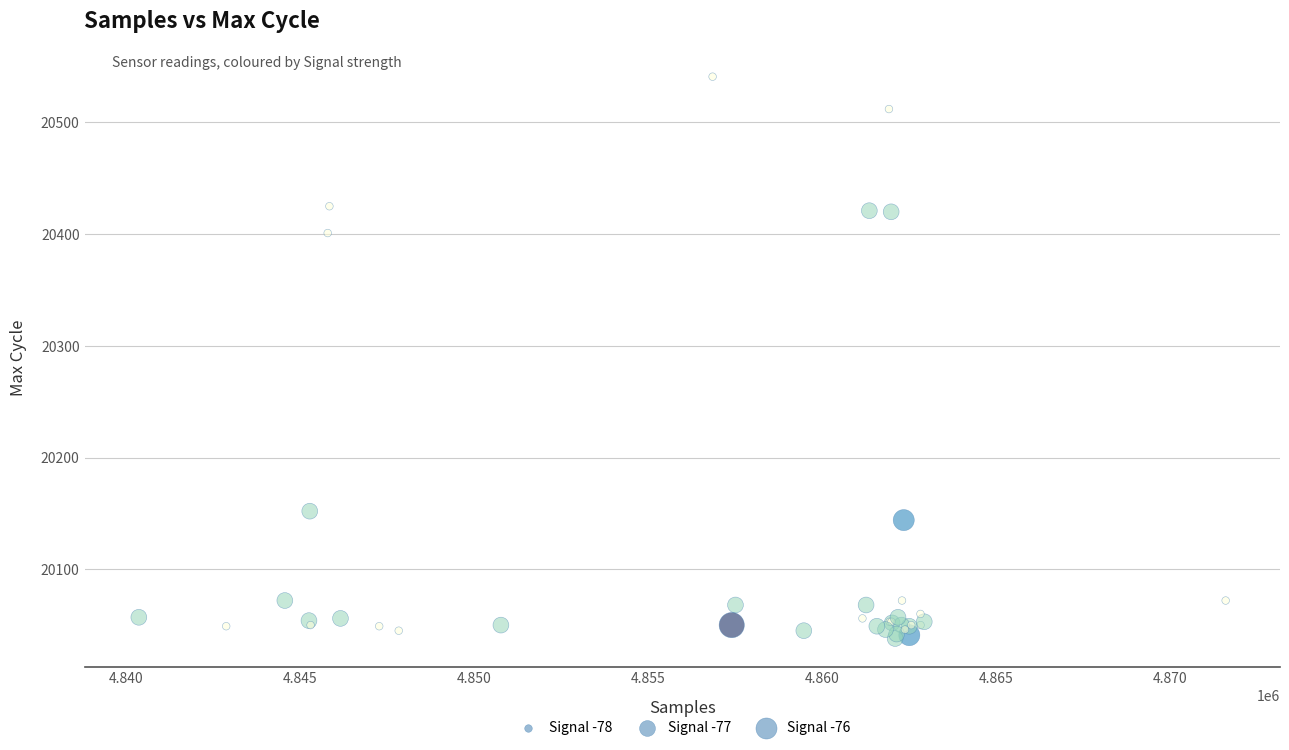

What Y value in the scatter plot is closest to 20289?

20401